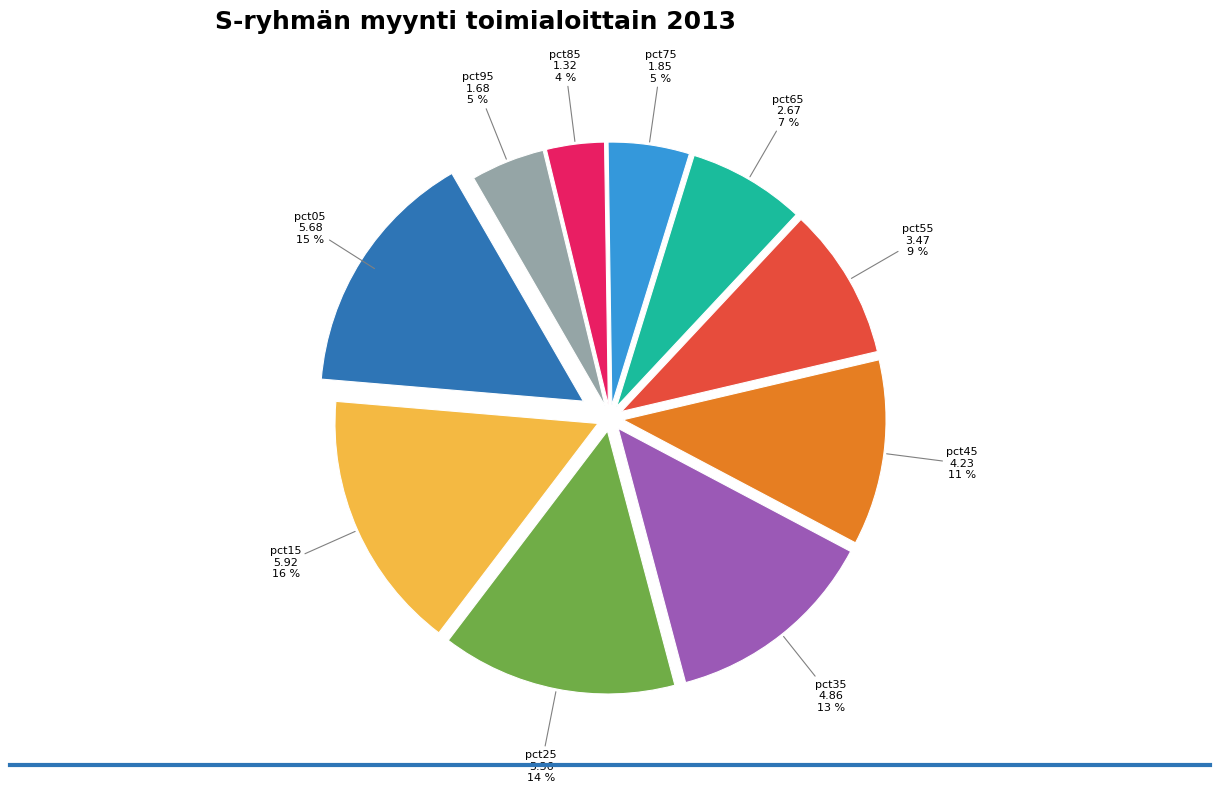

Is there any slice that represents more than half of the pie?

No